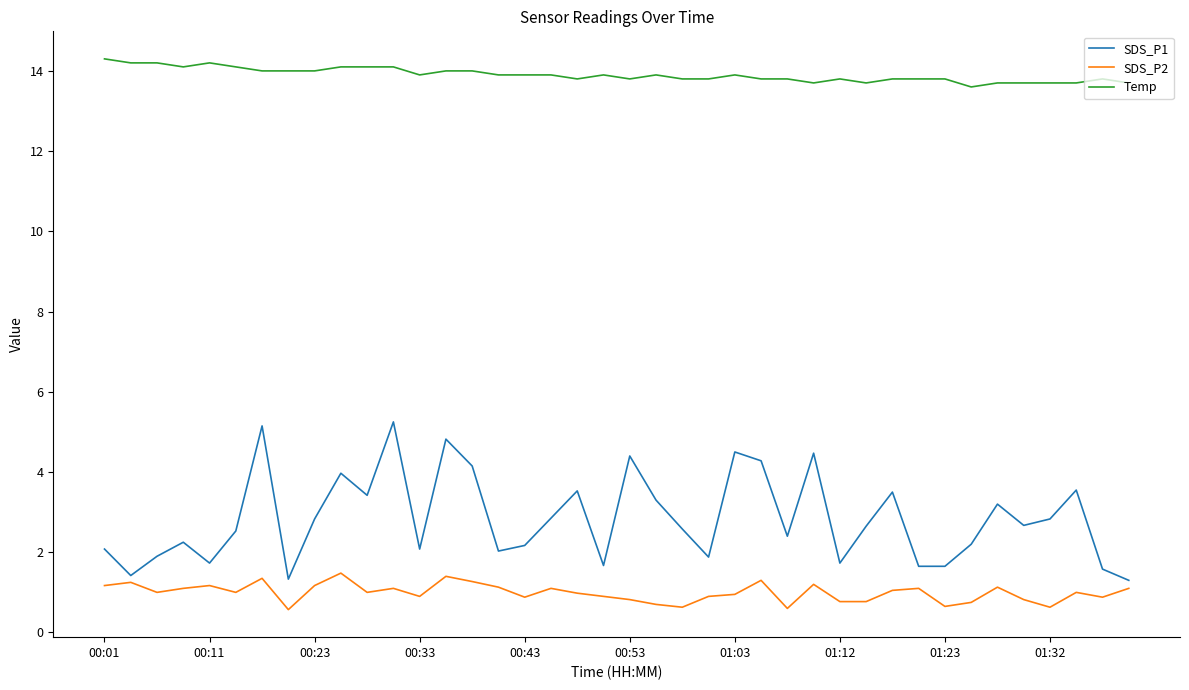

How many lines are shown in the chart?

3